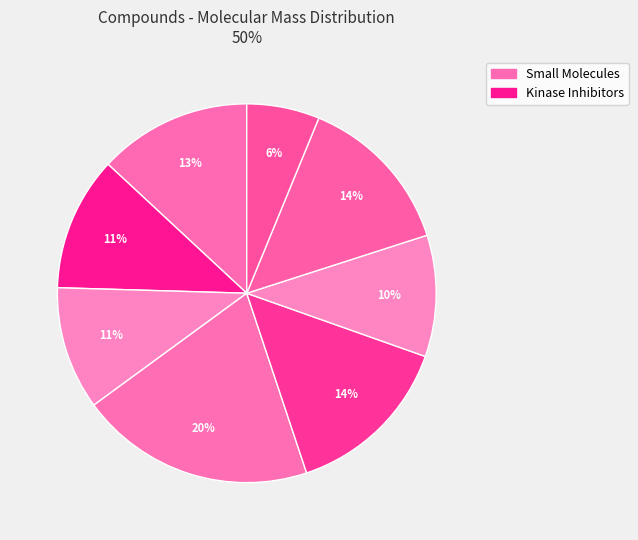

How many segments does this pie chart have?

8